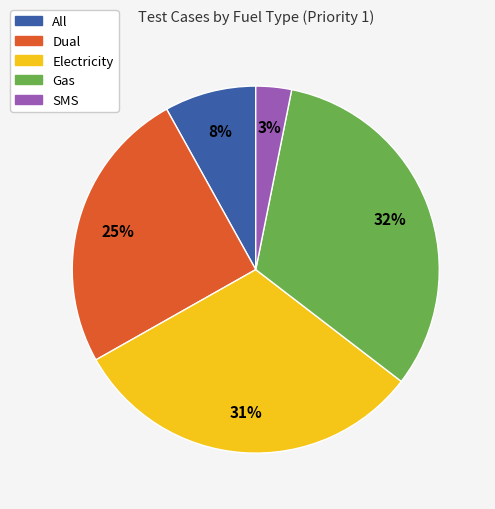

How many slices are in this pie chart?

5